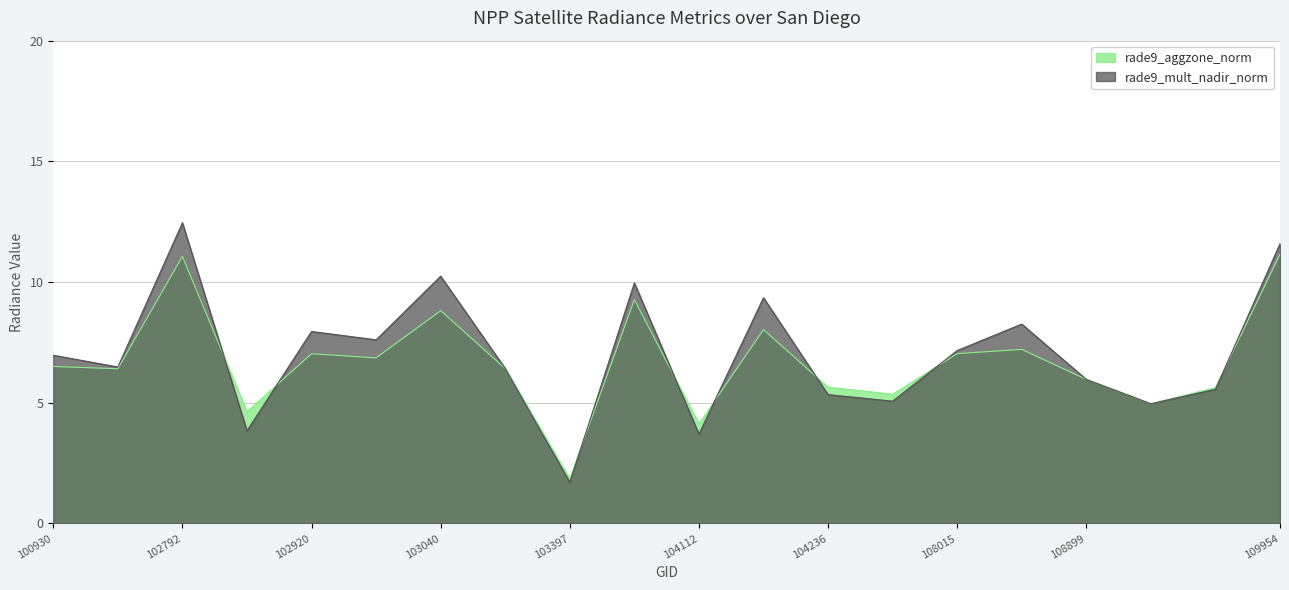

Which series has the largest total across all categories?

rade9_mult_nadir_norm